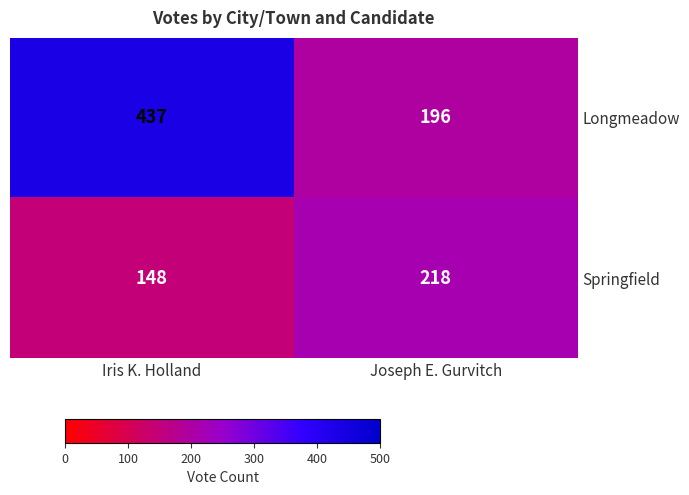

What is the average value of the Springfield series?

183